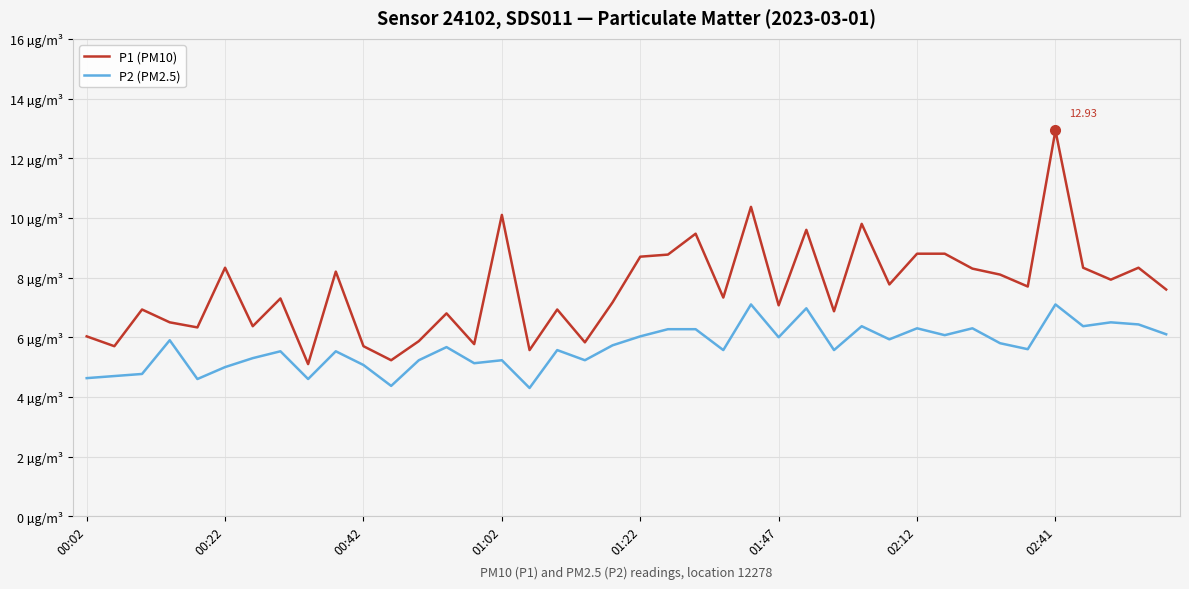

At which category is the sum across all series the highest?

02:41